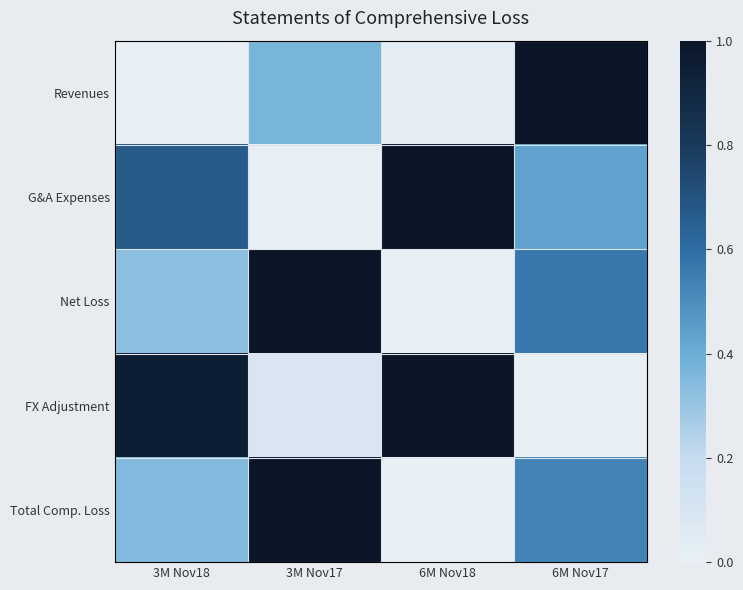

What is the difference between the highest and lowest values at 3M Nov18?

1.0